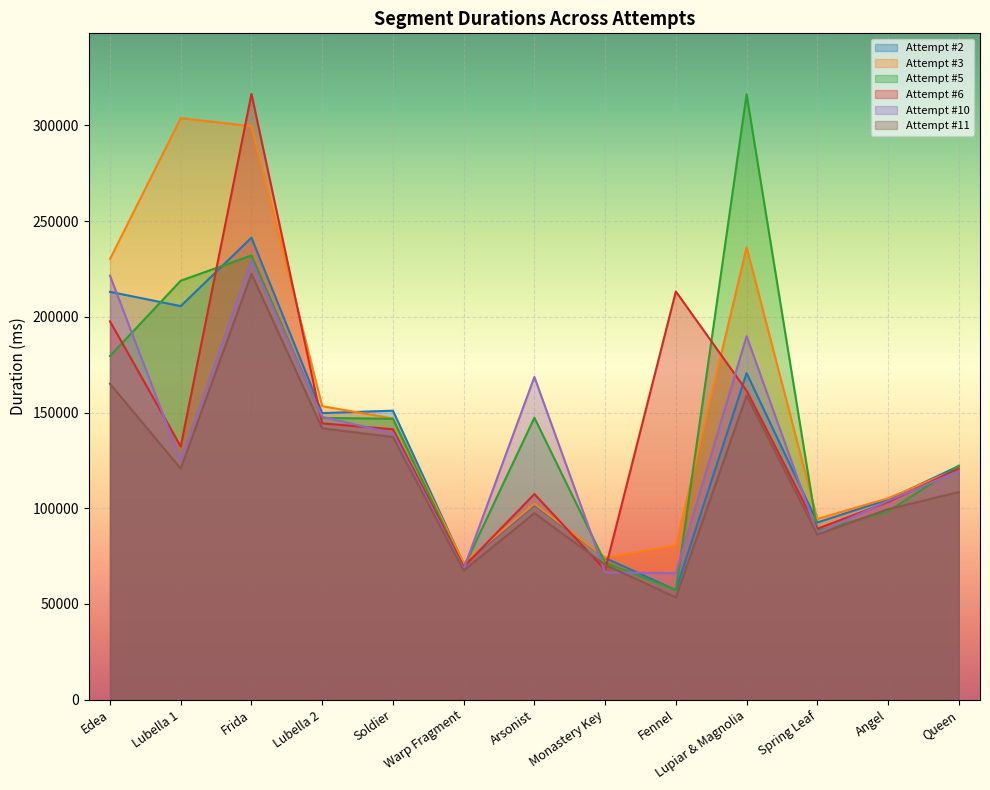

What position from the left is Lupiar & Magnolia?

10